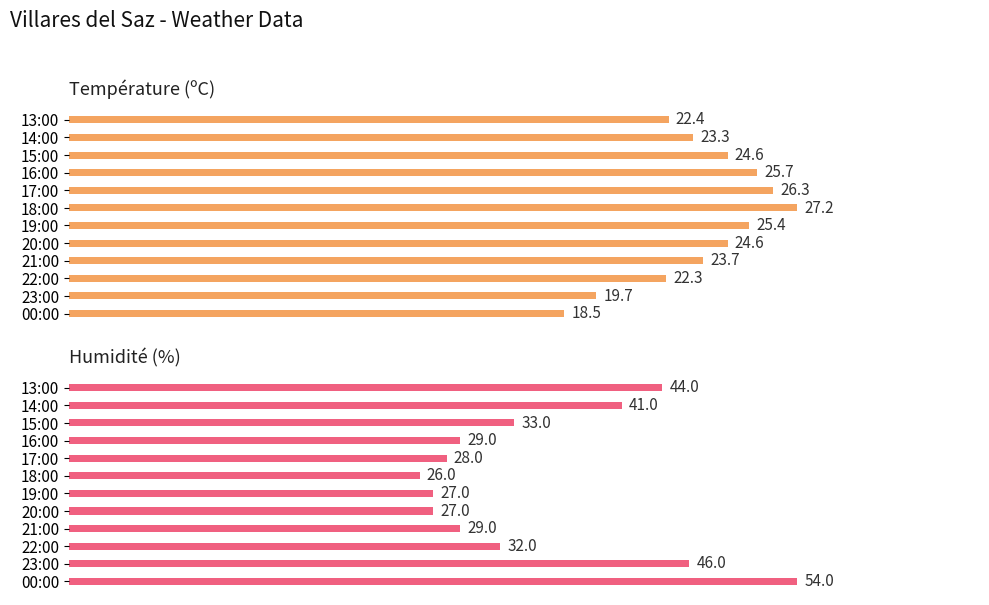

What are all the series names shown in the legend?

Température (ºC), Humidité (%)